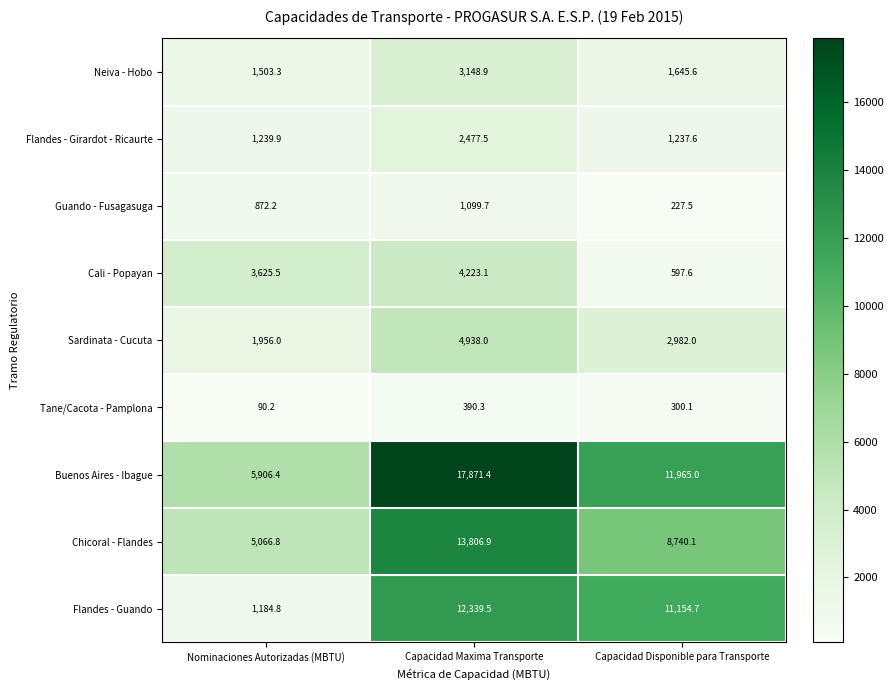

True or false: Sardinata - Cucuta has a value of 1956.0 at Nominaciones Autorizadas (MBTU).

True